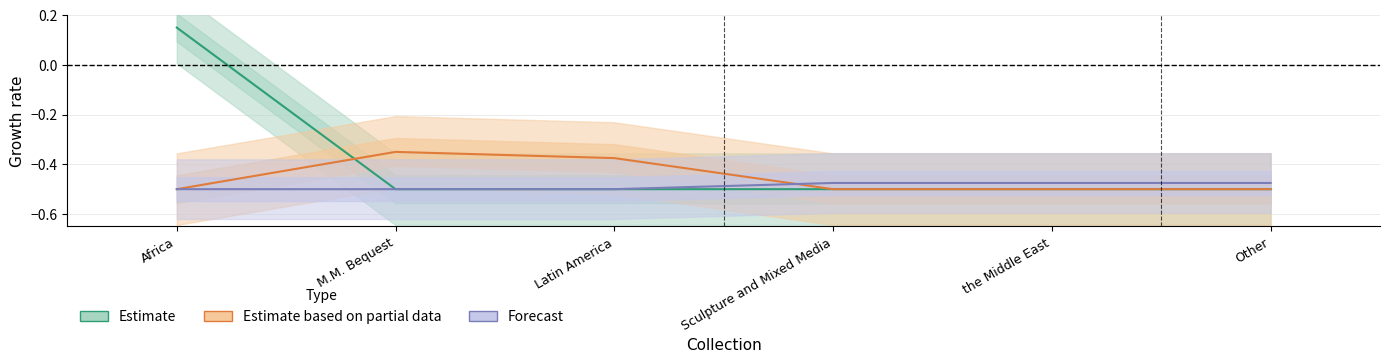

Read the Estimate value at Africa.

0.2